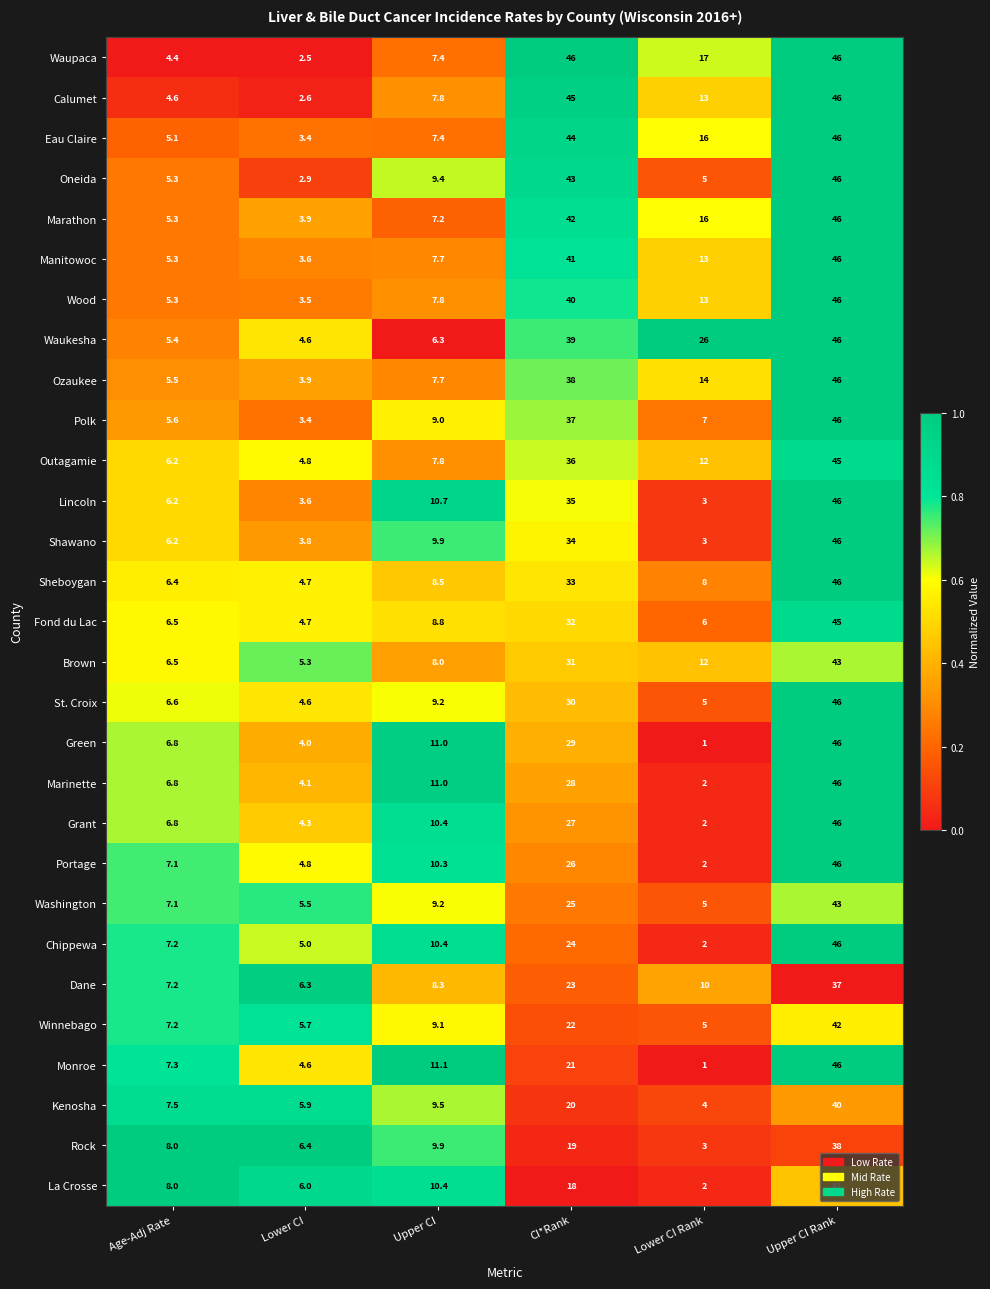

List the labels in order of Green value, smallest first.

Lower CI Rank, Lower CI, Age-Adj Rate, Upper CI, CI*Rank, Upper CI Rank